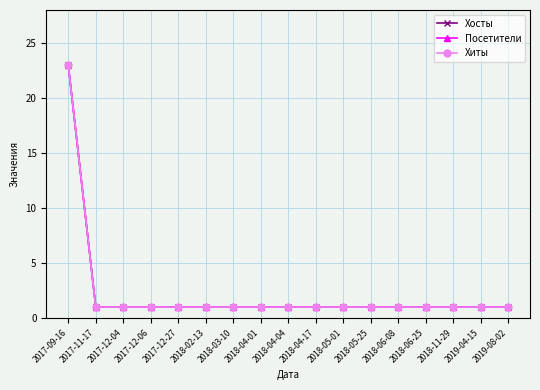

What is the total value across all series at 2017-11-17?

3